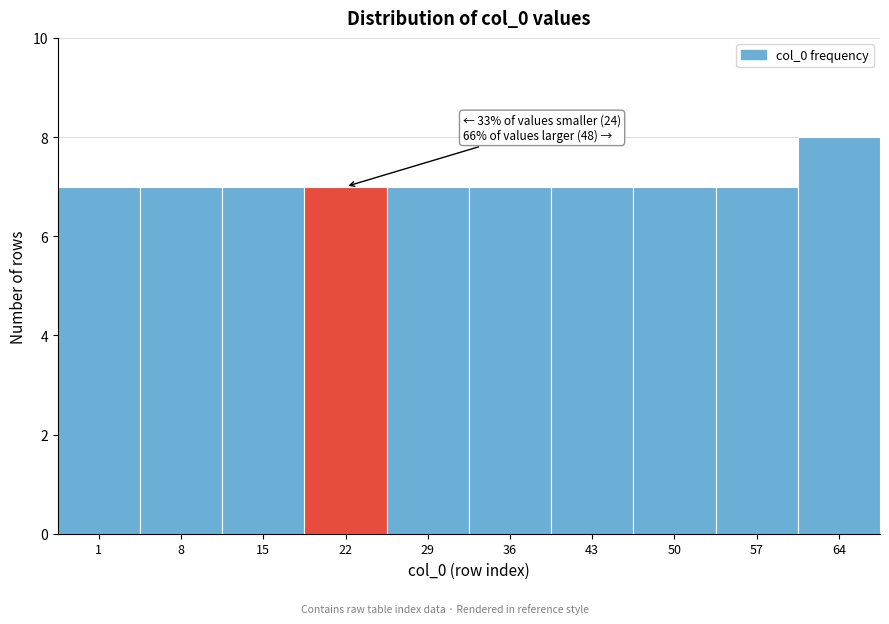

Reading right to left, list all the values displayed in this chart.

8	7	7	7	7	7	7	7	7	7